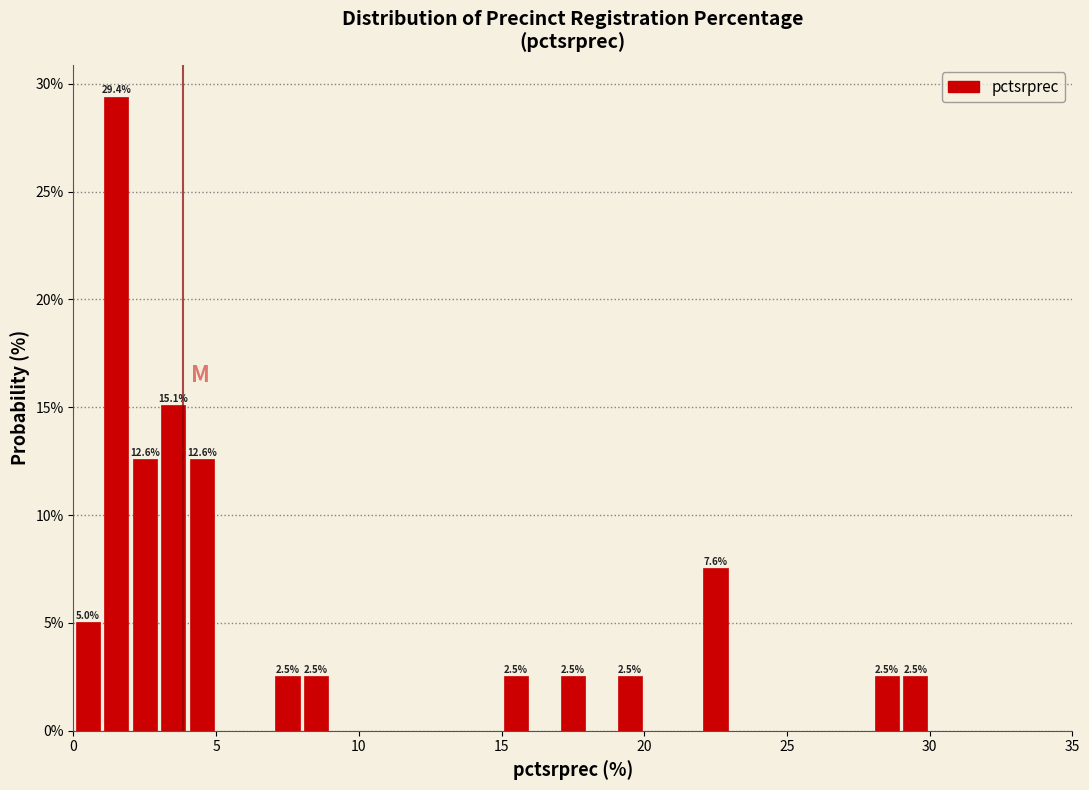

Read against the x-axis, roughly where is the centre of the tallest bar?

1.5